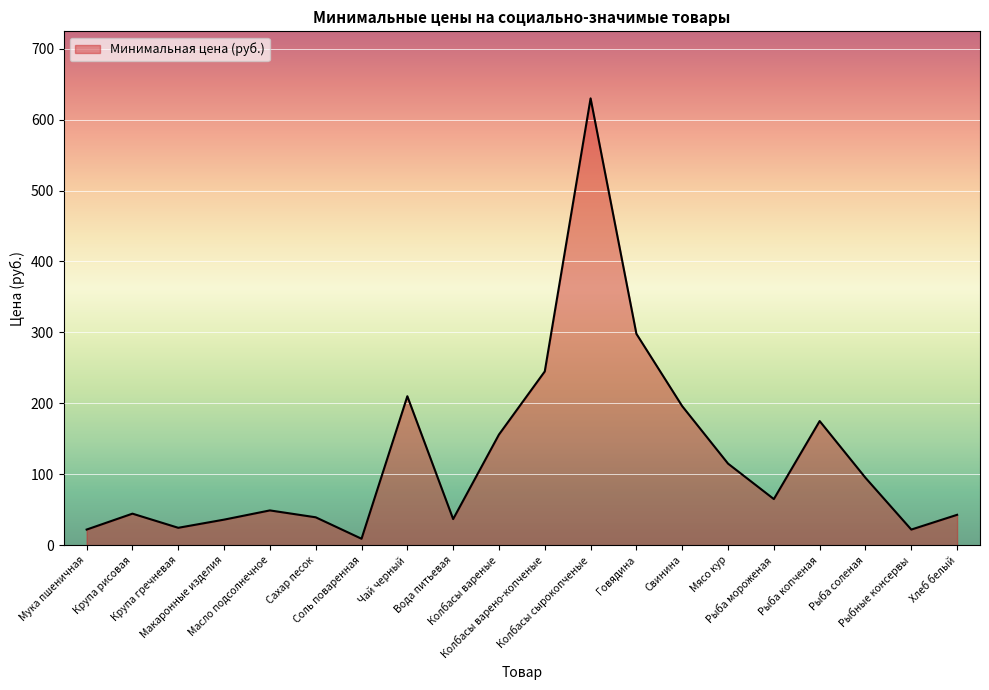

At which category does the chart reach its minimum across all series?

Соль поваренная